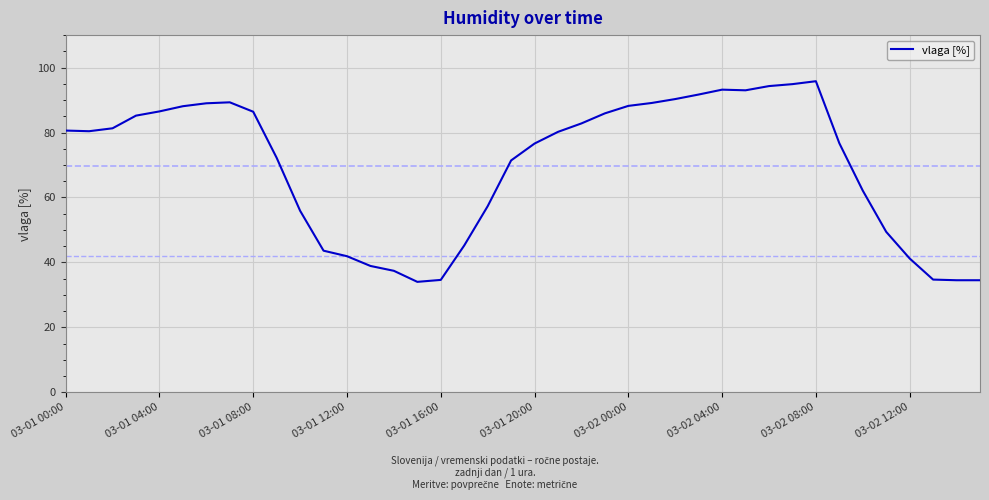

What is the difference between the maximum and minimum values?

61.8